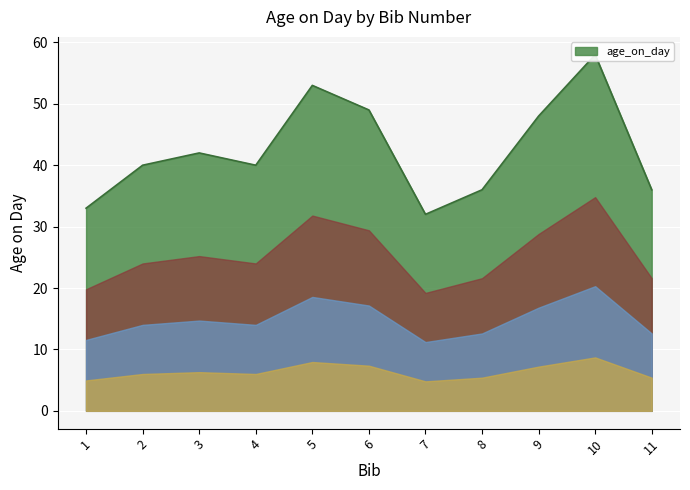

What is the change in value from 3 to 4?

-2